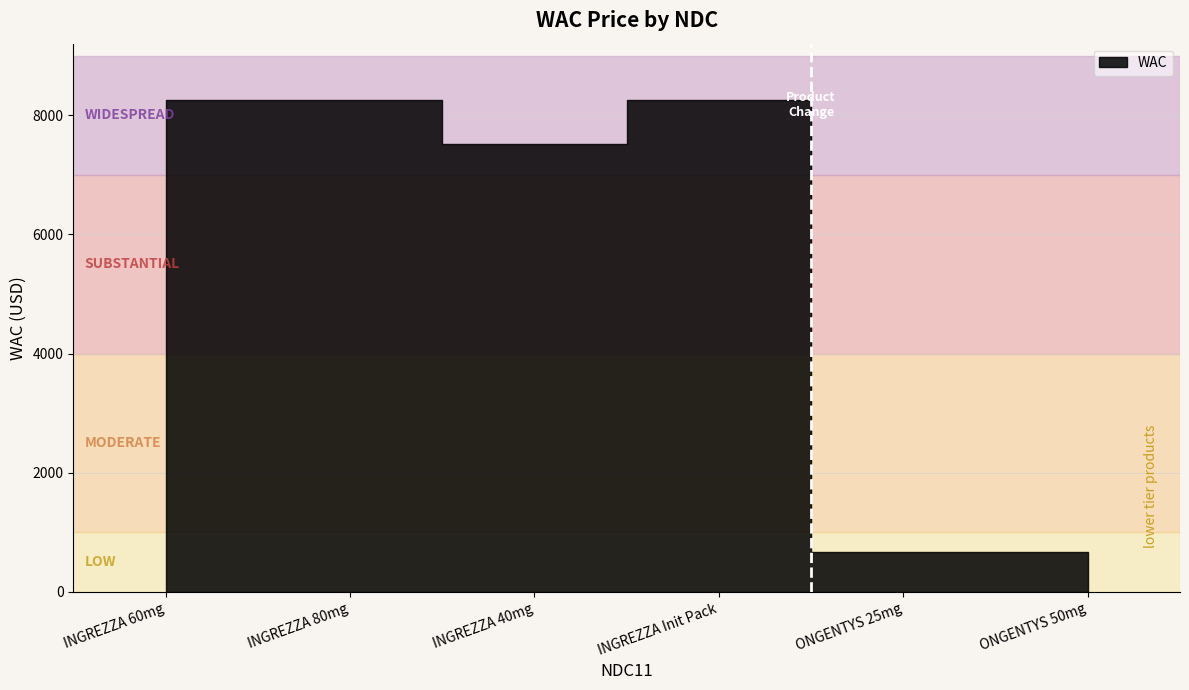

How many categories are shown in the chart?

6